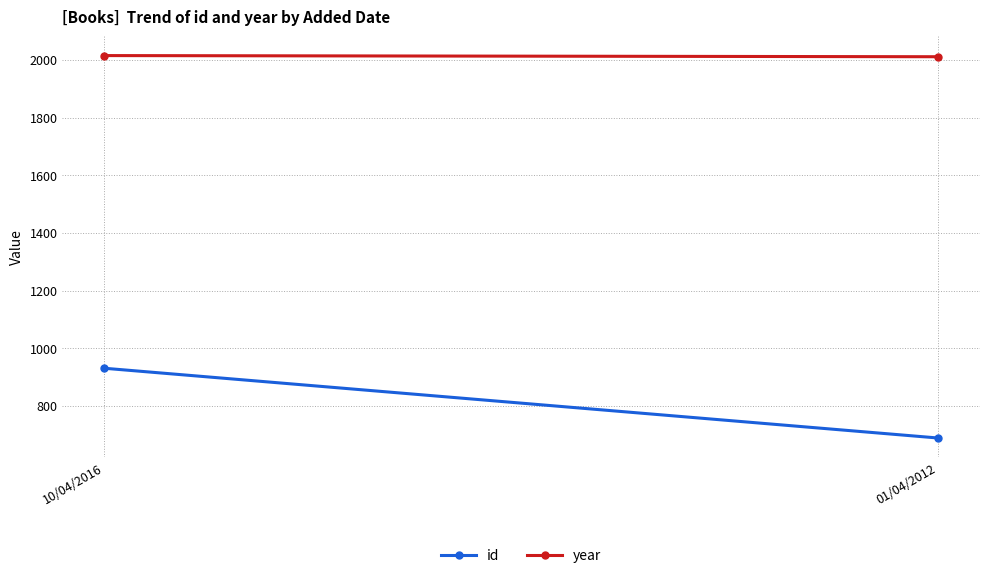

The value of id at 01/04/2012 is 994. True or false?

False